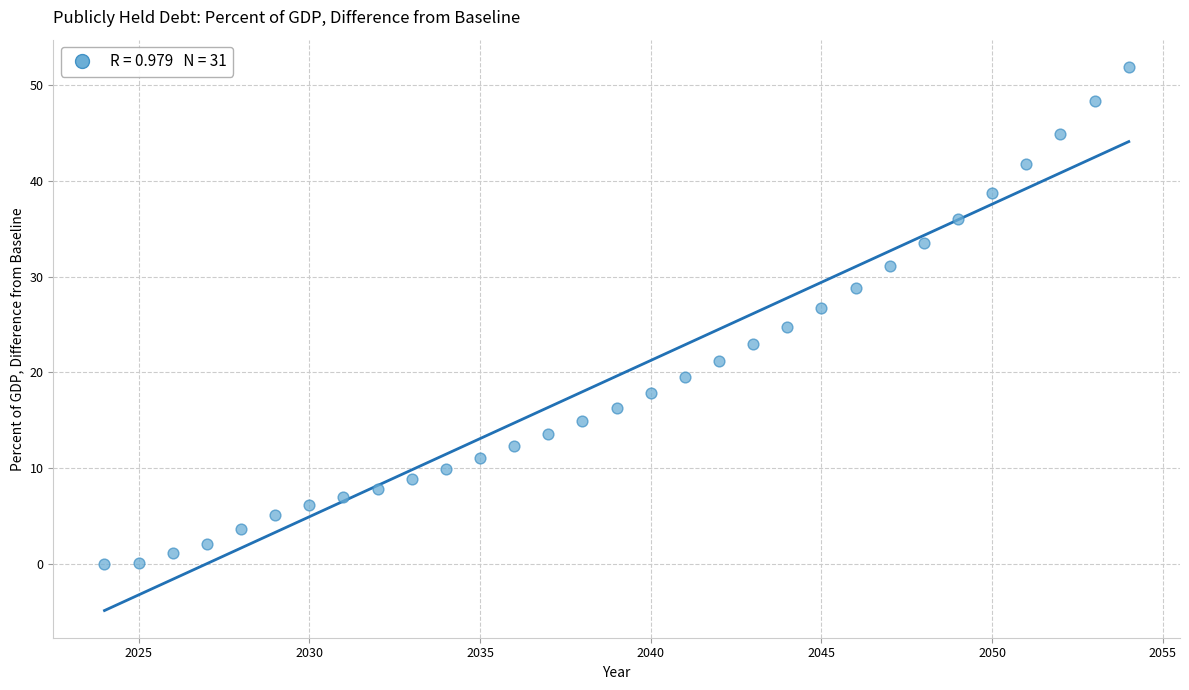

What is the range of Y values (max minus min)?

51.9